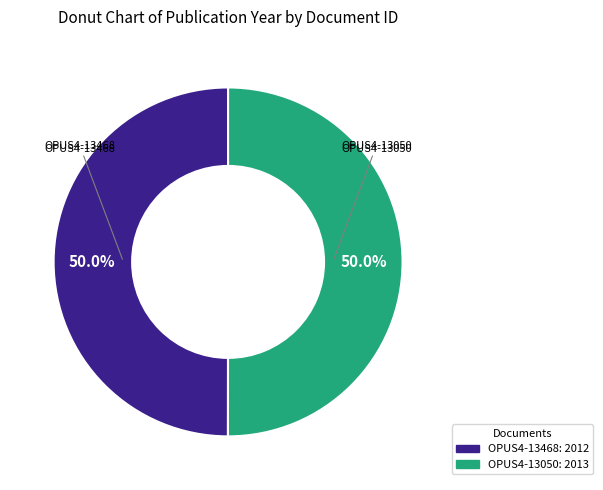

To the nearest percent, what is the combined percentage of OPUS4-13468 and OPUS4-13050?

100%